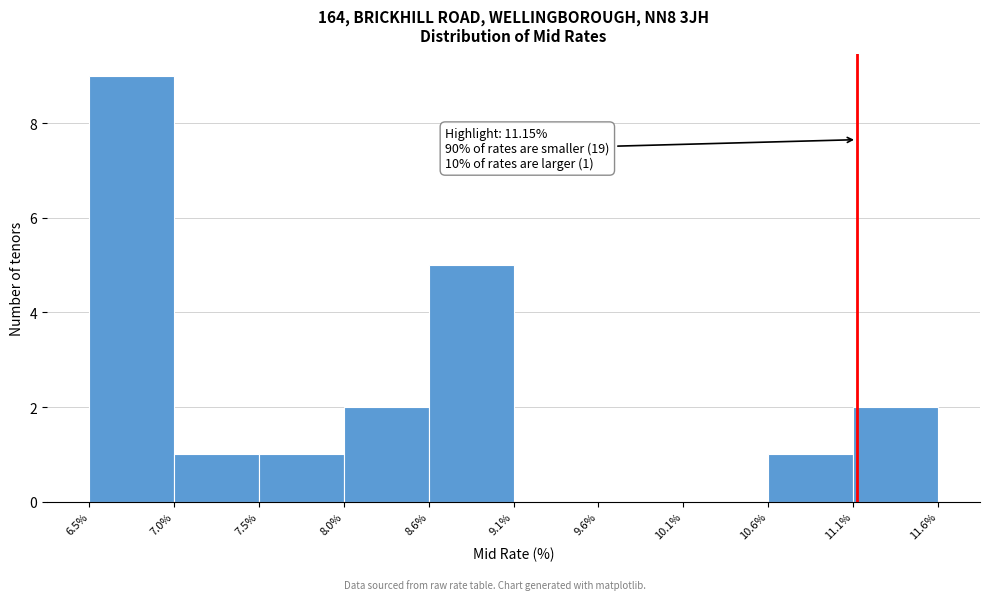

Which range on the x-axis has the tallest bar?

6.5% to 7.0%